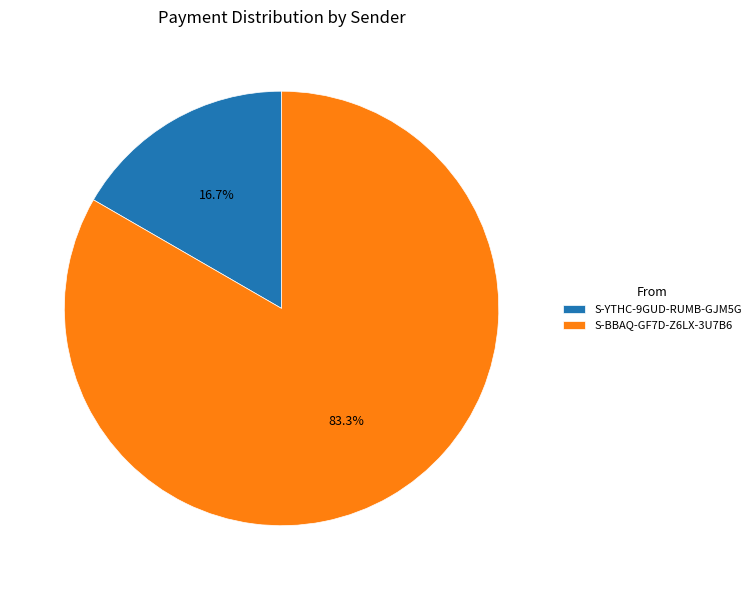

To the nearest percent, what percentage of the pie is S-YTHC-9GUD-RUMB-GJM5G?

17%